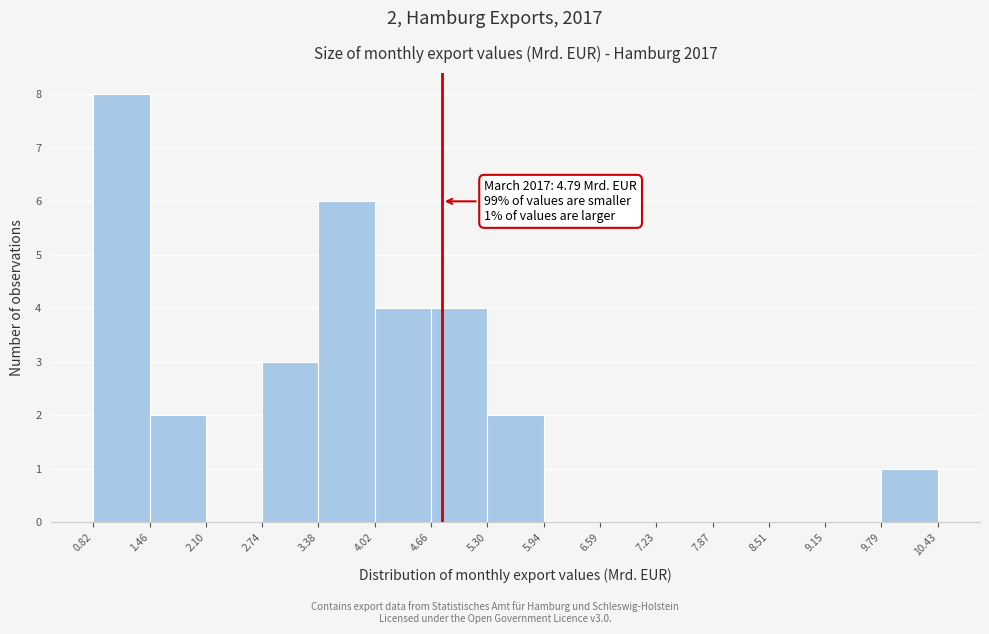

Over which range of the x-axis is the bar tallest?

0.82 to 1.46